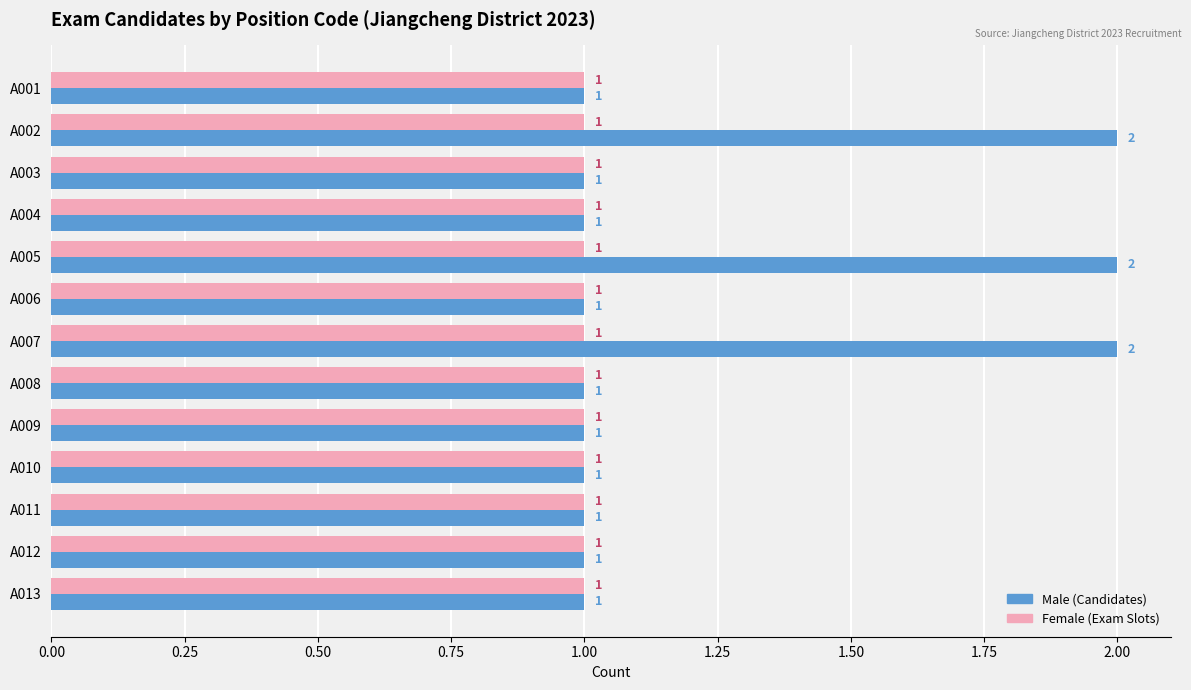

Which series has the largest total across all categories?

Male (Candidates)